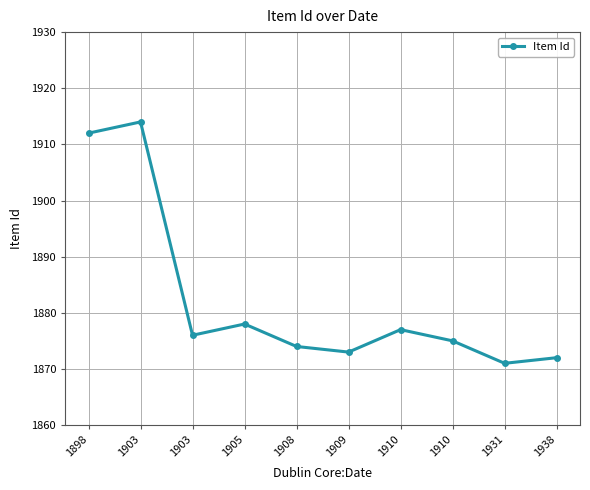

How many data points does each series have?

10